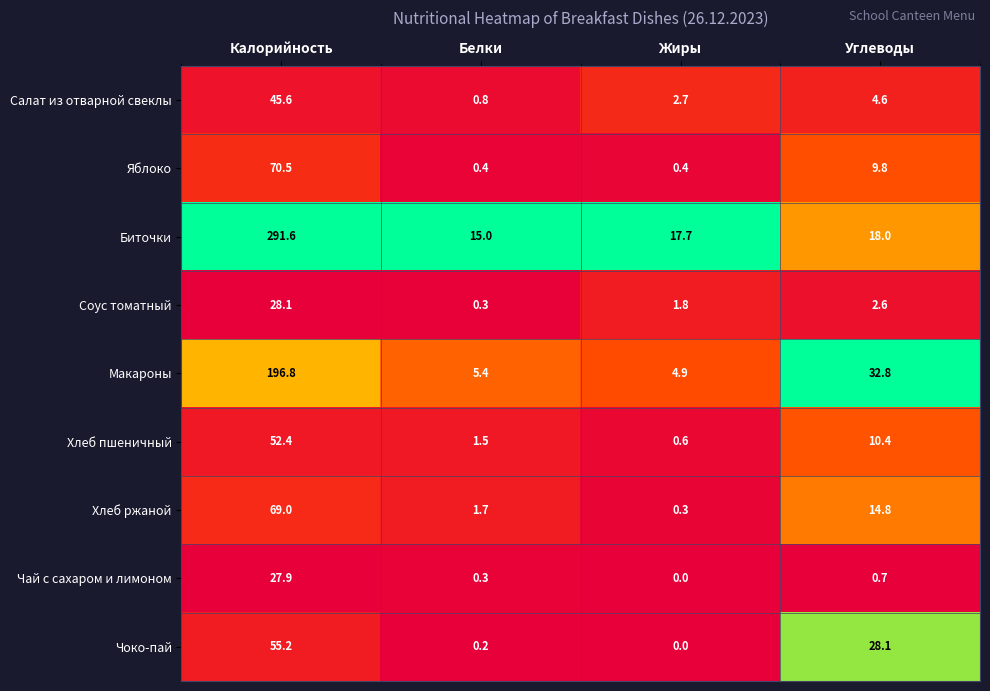

At which category is the sum across all series the highest?

Калорийность